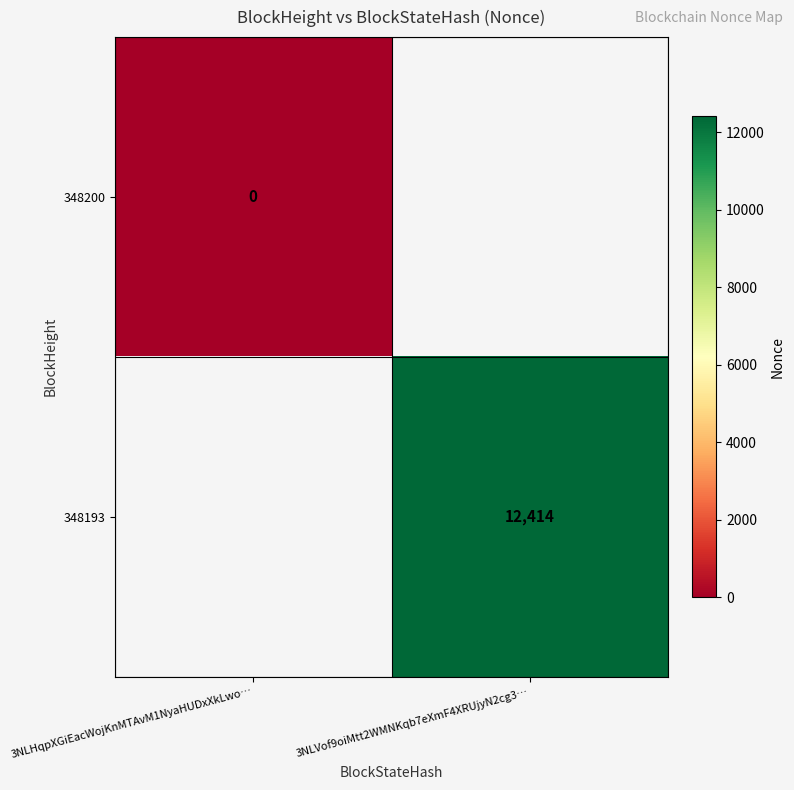

Is it true that 348193 equals 8120 at 3NLVof9oiMtt2WMNKqb7eXmF4XRUjyN2cg3…?

False